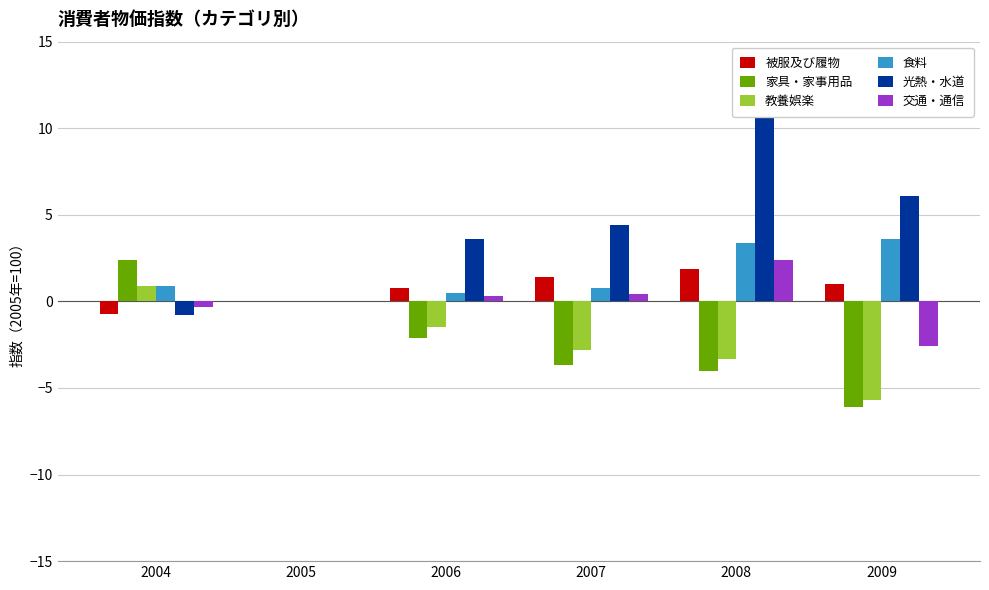

What is the minimum value shown in the chart?

-6.1